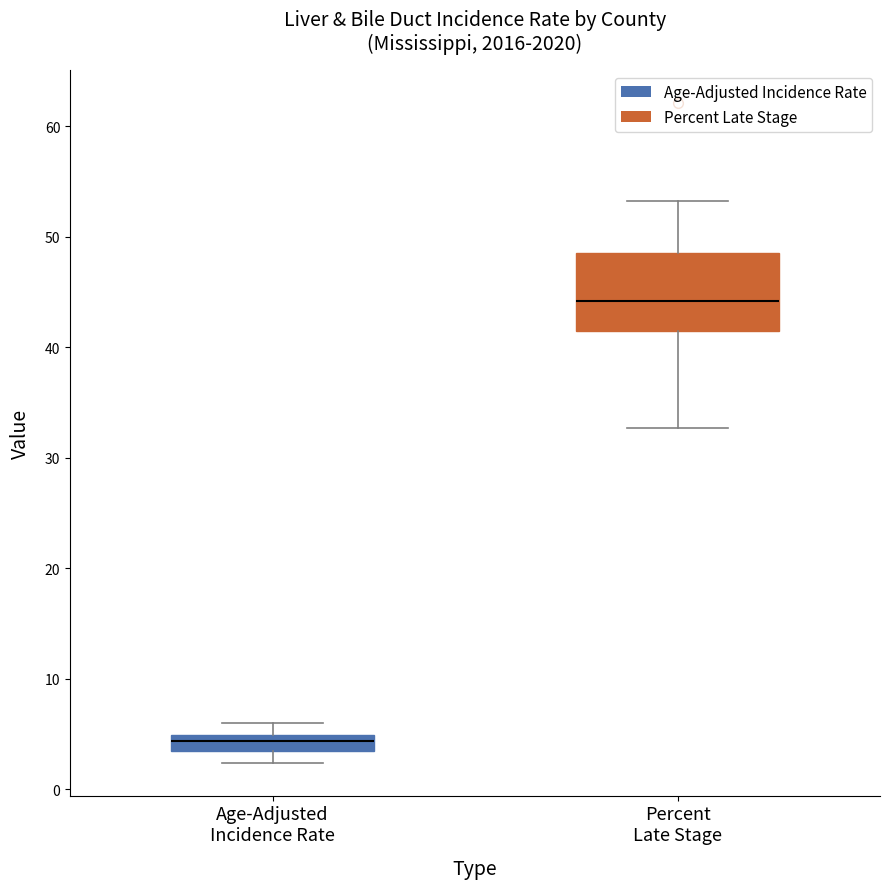

Which box's median line is the lowest?

Age-Adjusted Incidence Rate